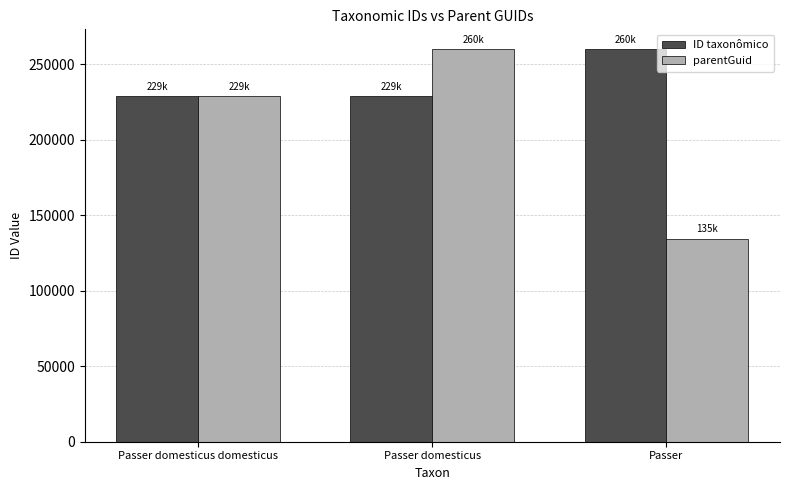

At which label does parentGuid reach its peak?

Passer domesticus